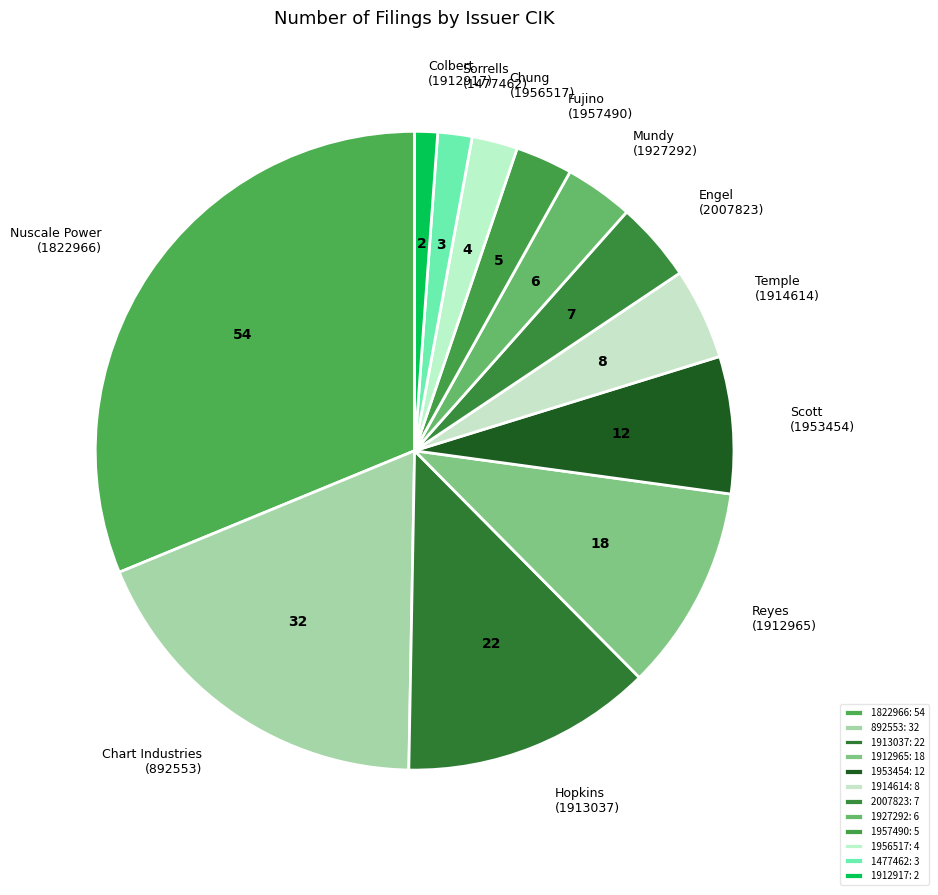

Does 892553 account for over 50% of the chart?

No